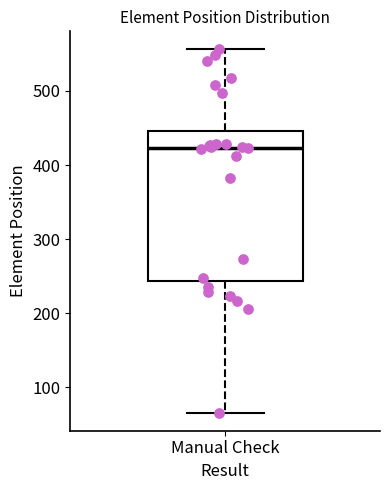

Read this box plot against the y-axis: the position of the median line, the range covered by the box, and the ends of both whiskers. The values are not printed on the chart, so give them approximately, as read against the axis.

median 420, box 240 to 450, whiskers 70 to 560